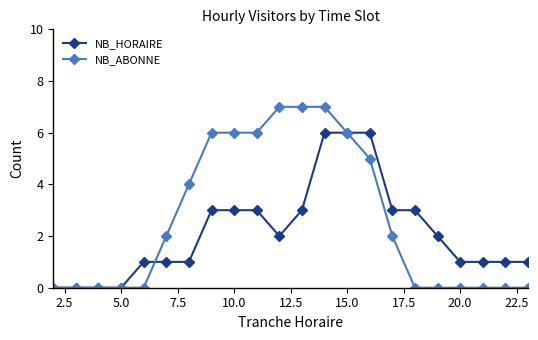

Which series has the widest spread of values?

NB_ABONNE